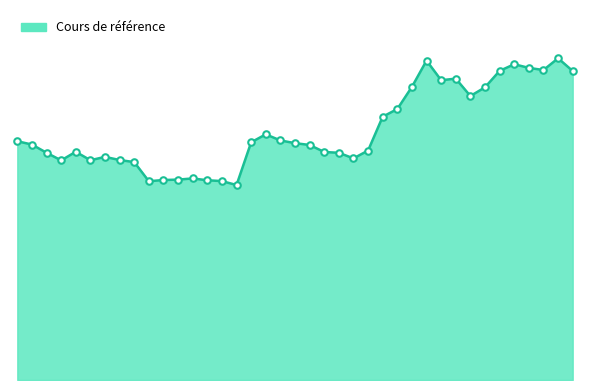

Is this an area chart (filled region under the line)?

Yes